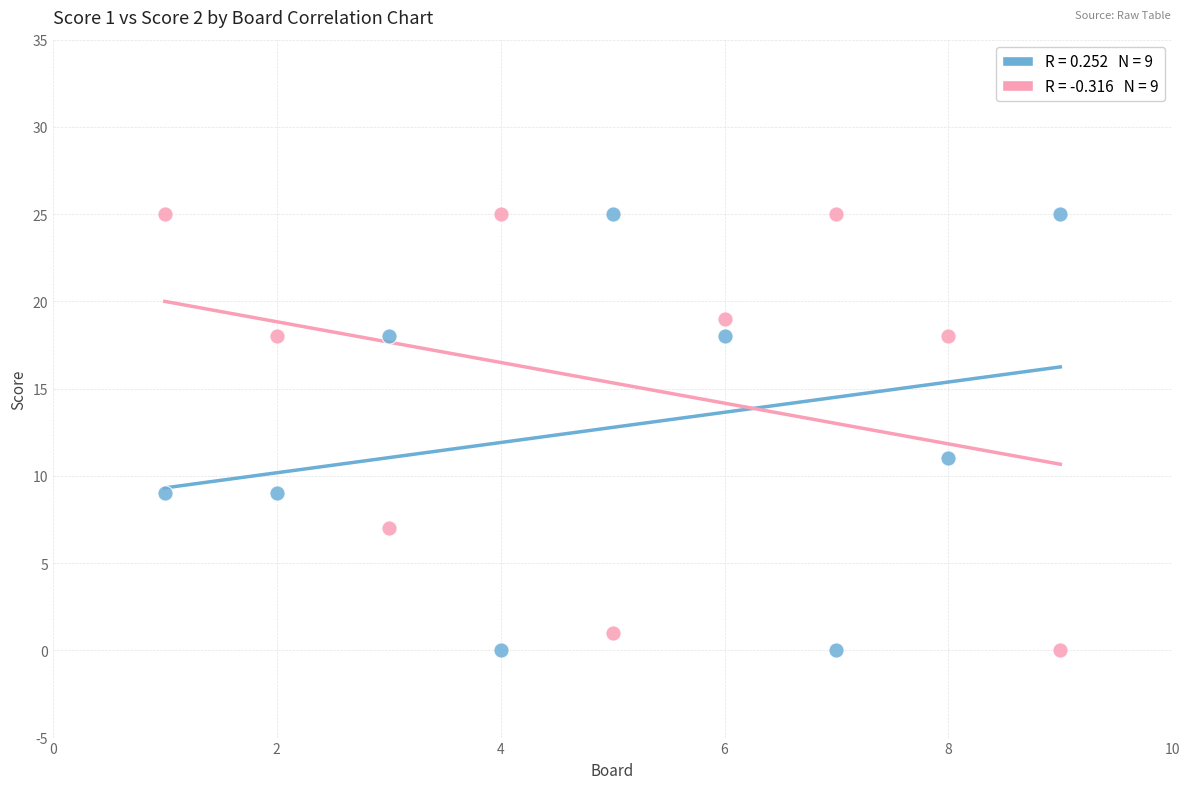

Across all series, what Y value is closest to 12?

11